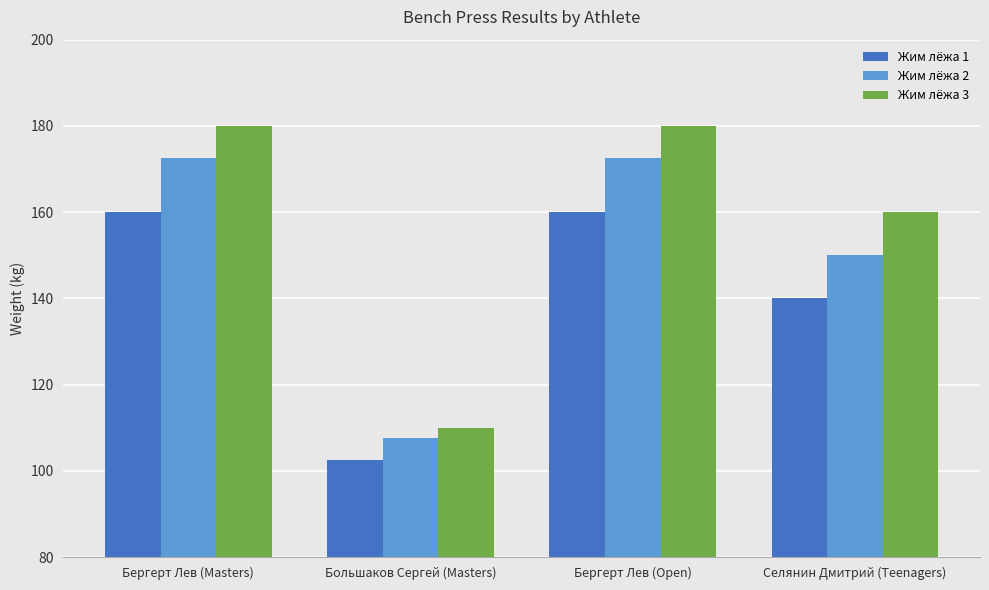

Are the bars grouped side by side (vs. stacked)?

Yes